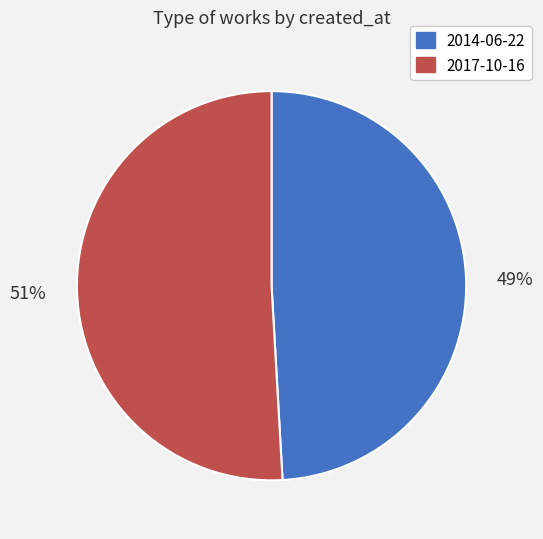

To the nearest percent, what is the combined percentage of 2014-06-22 and 2017-10-16?

100%